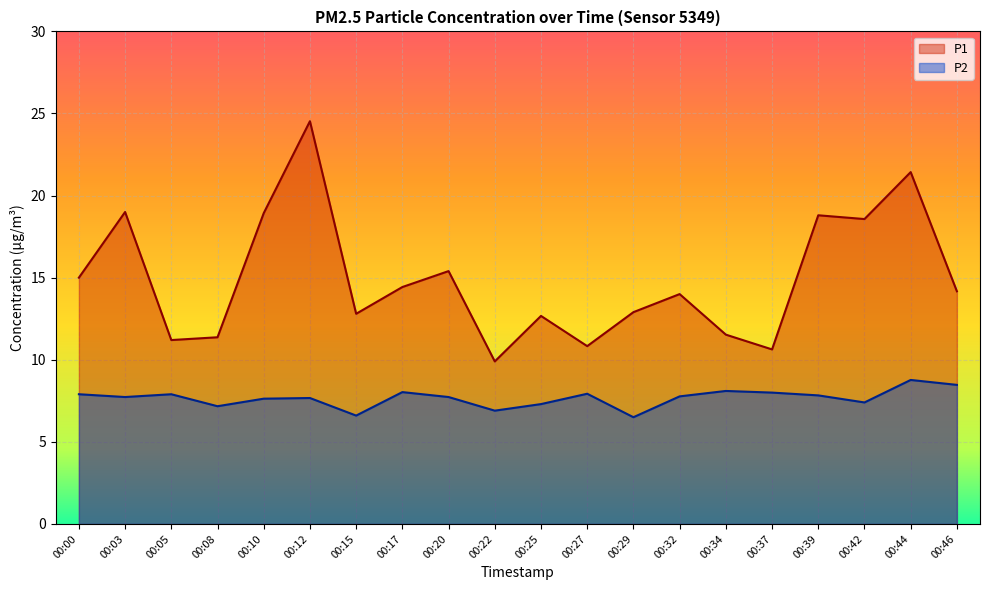

At 00:03, list the series in order from largest to smallest.

P1, P2